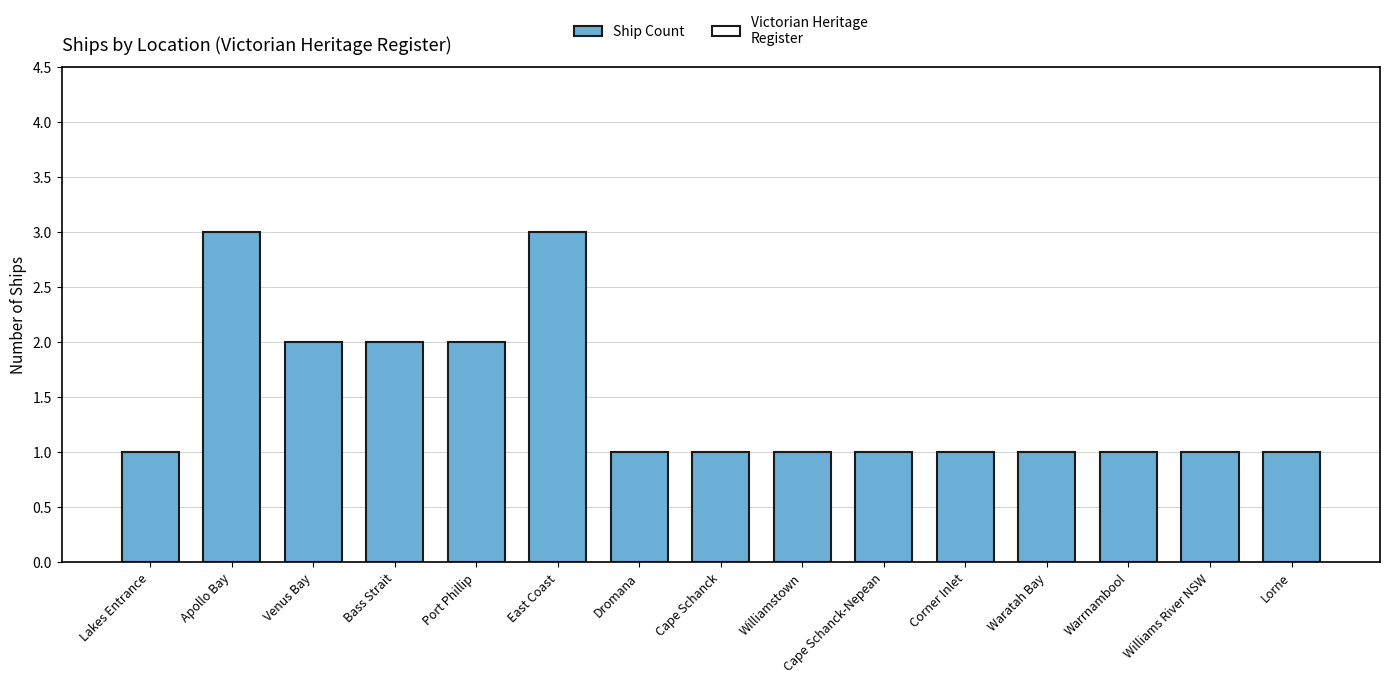

The chart shows a value of 3 at East Coast. True or false?

True